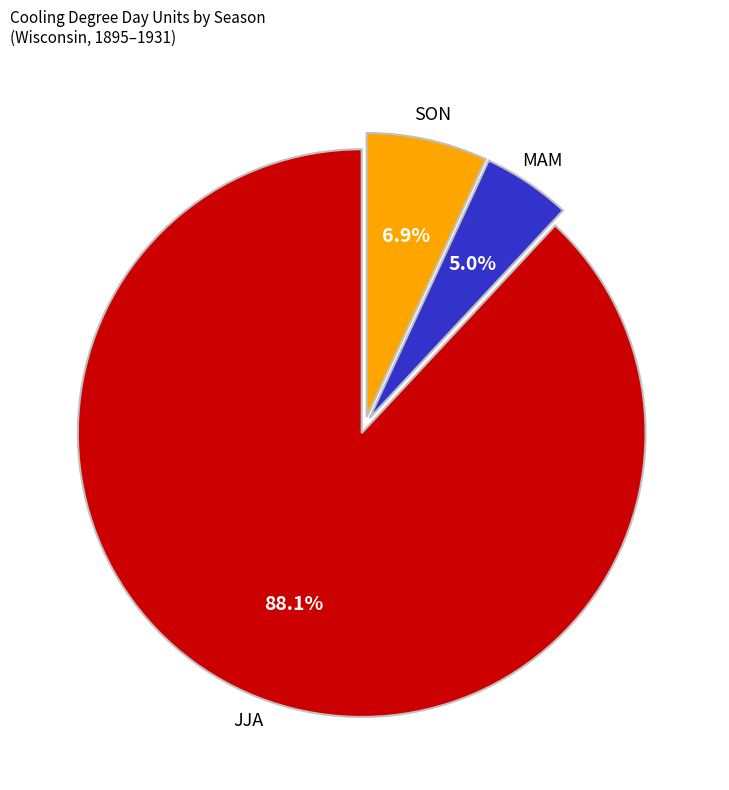

Is there any slice that represents more than half of the pie?

Yes